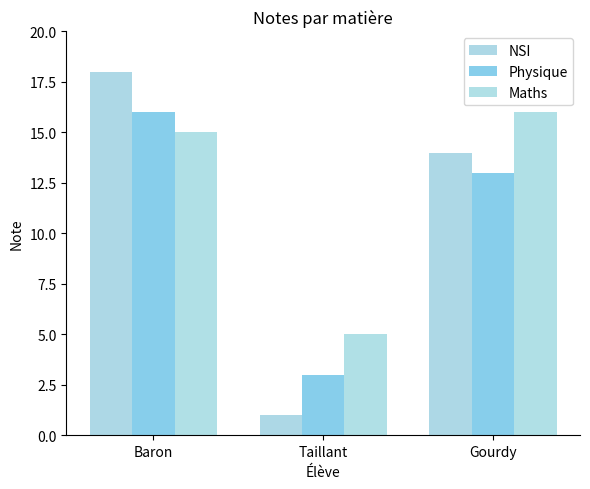

Count the Physique values in the range 3 to 16.

3